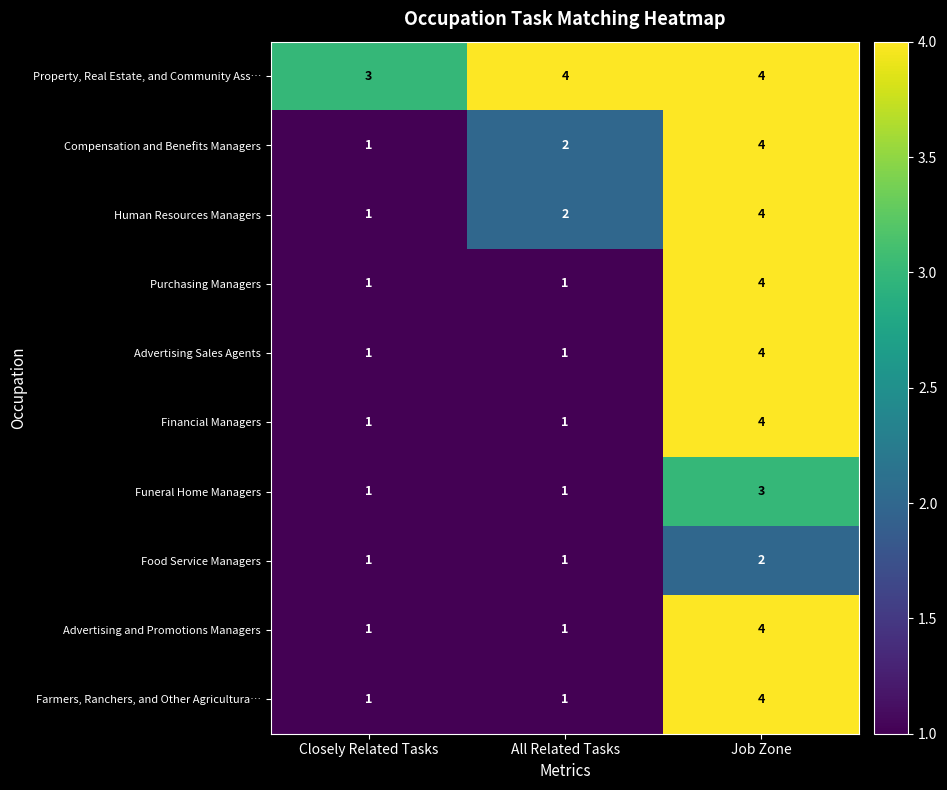

What is the difference between the highest and lowest values at Closely Related Tasks?

2